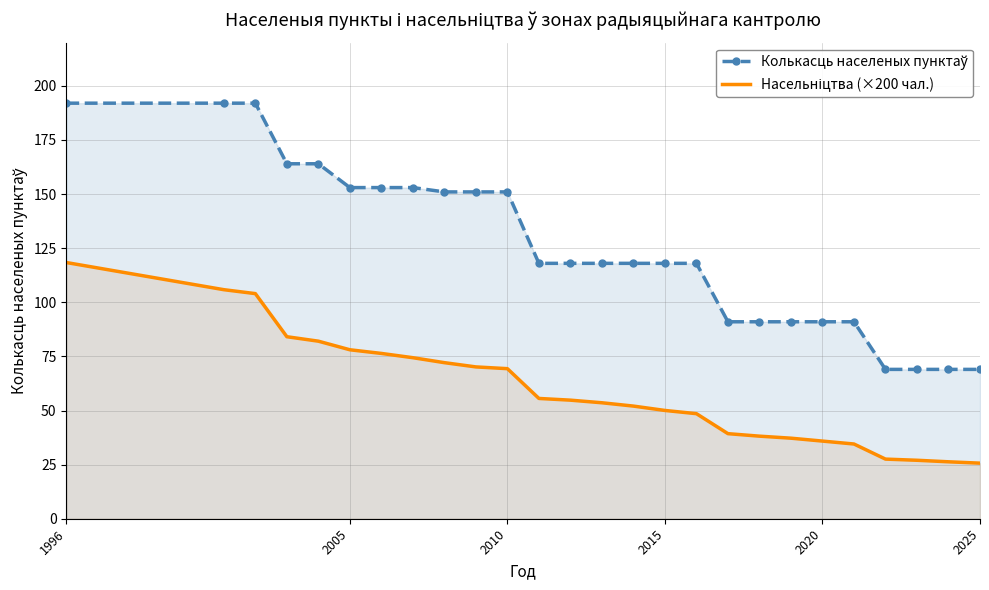

What is the value of the Колькасць населеных пунктаў point at the 16th from the left?

118.0